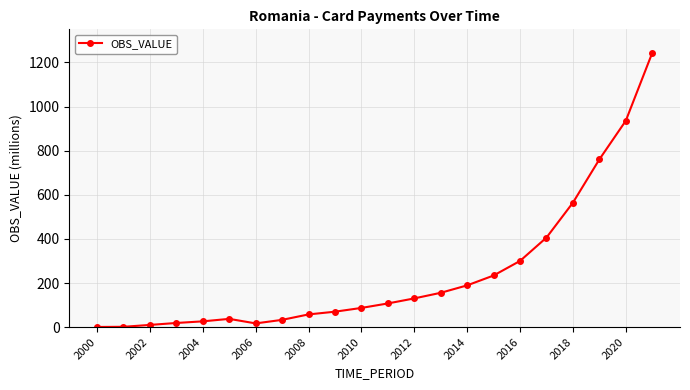

What is the value of the 17th point from the left?

300.2